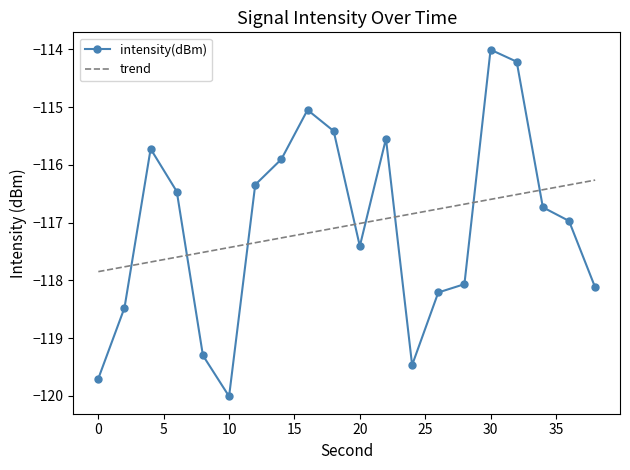

Reading right to left, what are all the values shown in this chart?

38=-118.1	36=-117.0	34=-116.7	32=-114.2	30=-114.0	28=-118.1	26=-118.2	24=-119.5	22=-115.5	20=-117.4	18=-115.4	16=-115.0	14=-115.9	12=-116.3	10=-120.0	8=-119.3	6=-116.5	4=-115.7	2=-118.5	0=-119.7